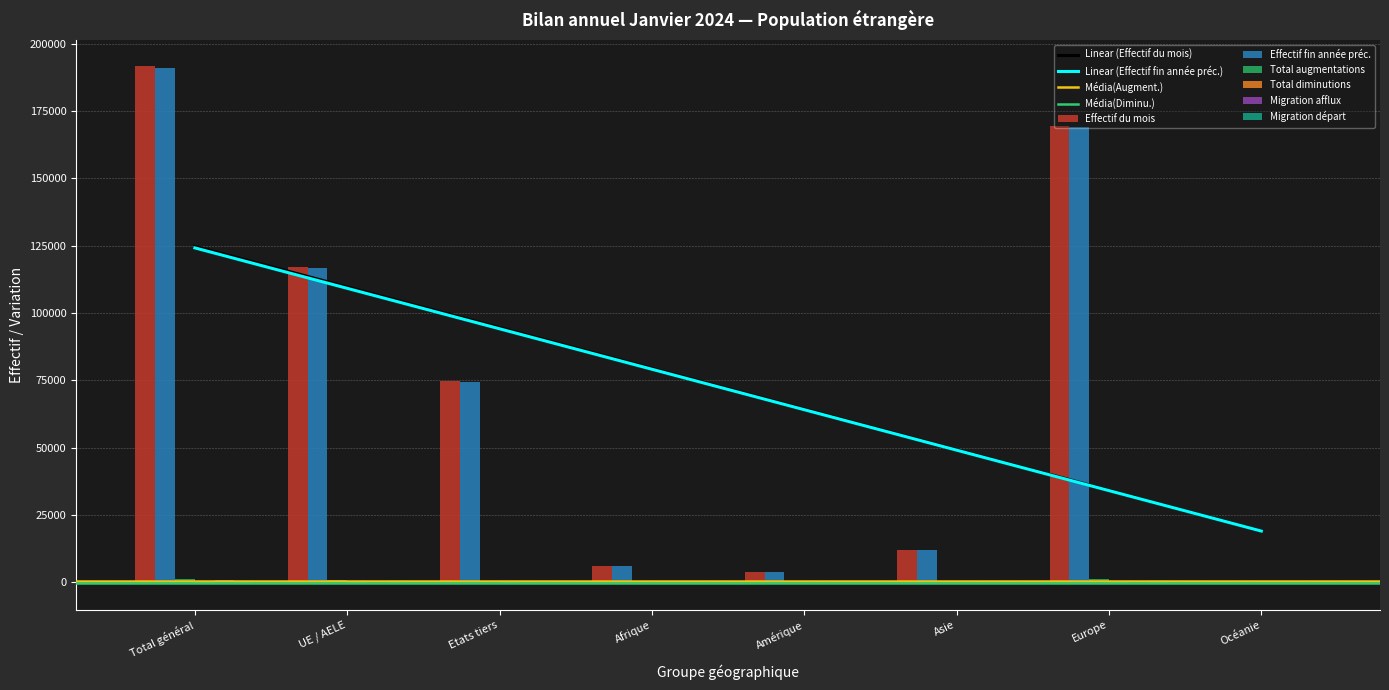

What is the total value across all series at Asie?

24212